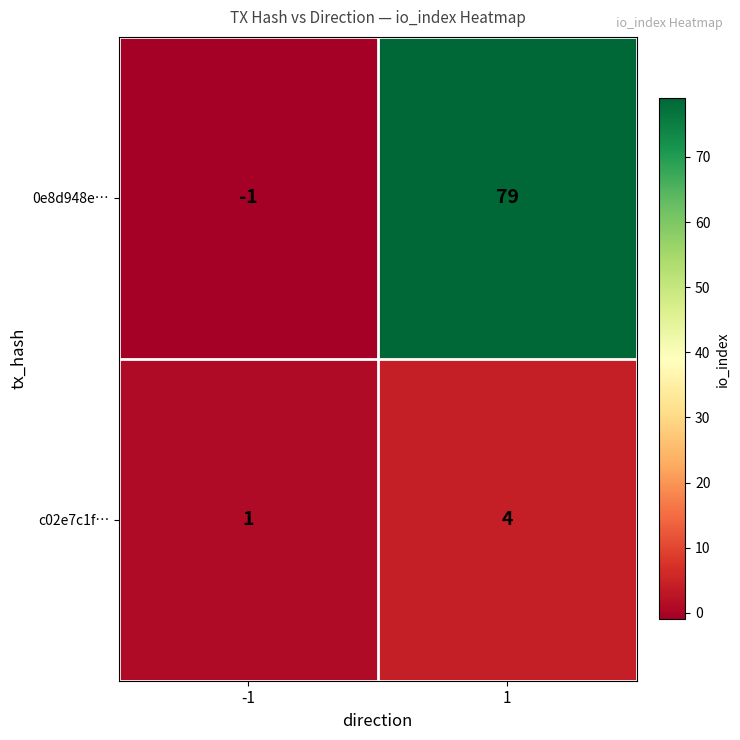

Rank the series by their maximum value, from lowest to highest.

c02e7c1f…, 0e8d948e…